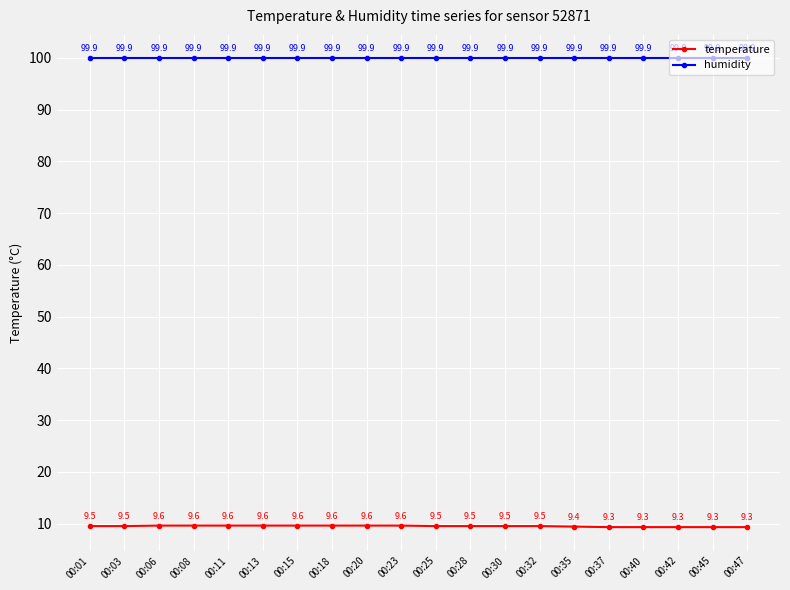

Reading left to right, extract all data points from this chart.

temperature: 00:01=9.5	00:03=9.5	00:06=9.6	00:08=9.6	00:11=9.6	00:13=9.6	00:15=9.6	00:18=9.6	00:20=9.6	00:23=9.6	00:25=9.5	00:28=9.5	00:30=9.5	00:32=9.5	00:35=9.4	00:37=9.3	00:40=9.3	00:42=9.3	00:45=9.3	00:47=9.3
humidity: 00:01=99.9	00:03=99.9	00:06=99.9	00:08=99.9	00:11=99.9	00:13=99.9	00:15=99.9	00:18=99.9	00:20=99.9	00:23=99.9	00:25=99.9	00:28=99.9	00:30=99.9	00:32=99.9	00:35=99.9	00:37=99.9	00:40=99.9	00:42=99.9	00:45=99.9	00:47=99.9